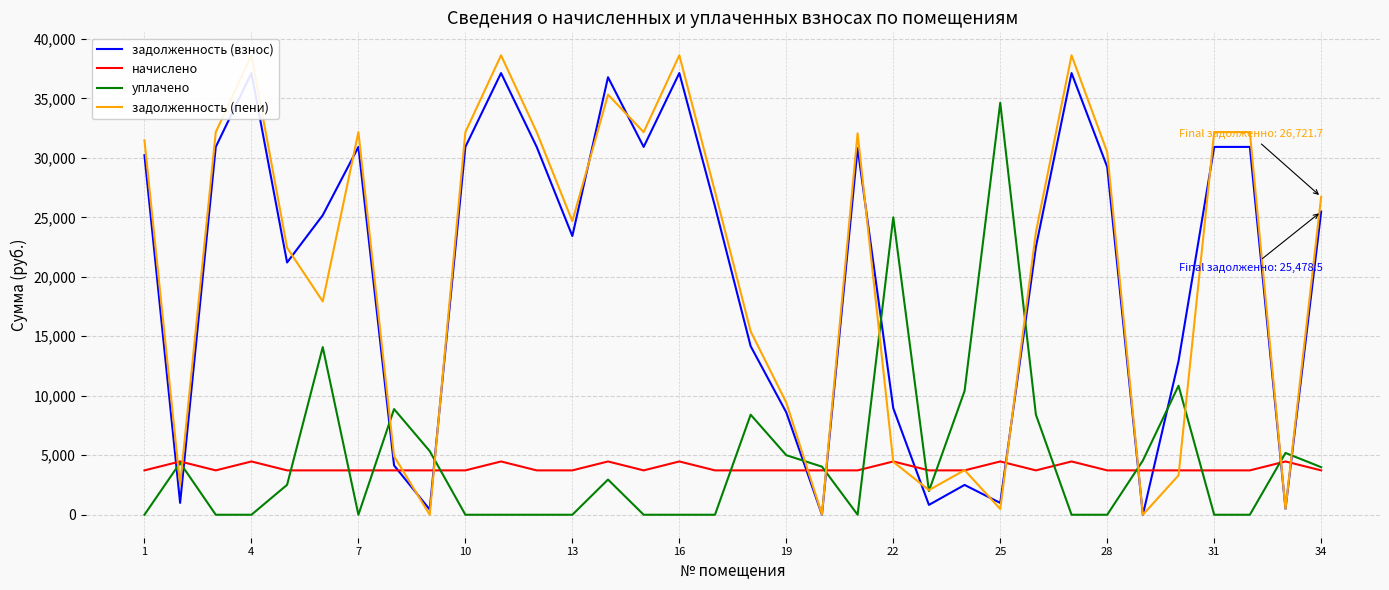

What is the maximum value for начислено?

4478.4